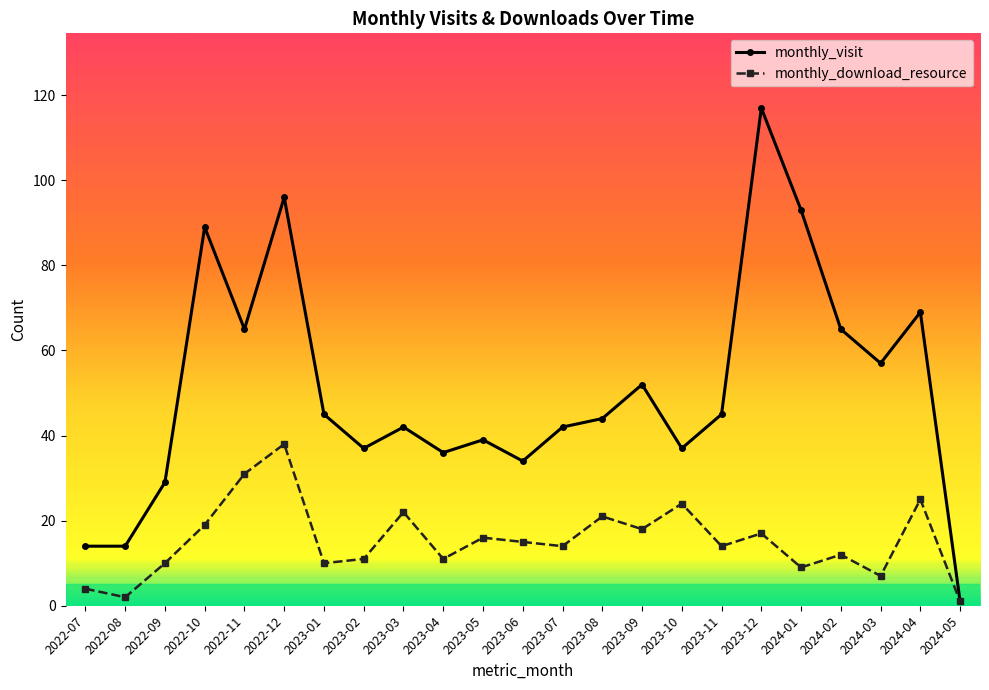

In monthly_visit, how many points are higher than both neighbors (excluding endpoints)?

7